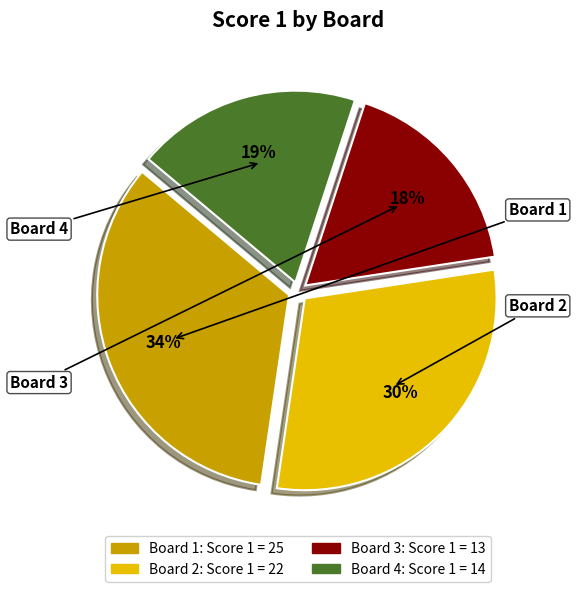

True or false: Board 4 accounts for 32% of the total.

False